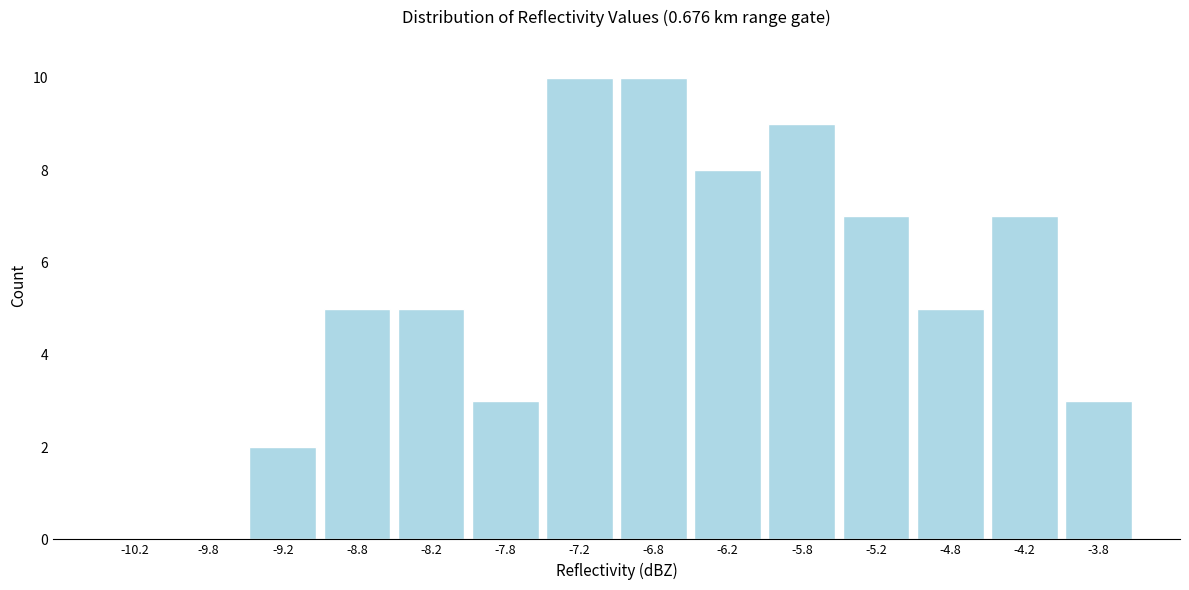

Reading left to right, list every bar in this chart as the range it spans on the x-axis followed by its height. The values are not printed on the chart, so give them approximately, as read against the axis.

-10.5 to -10.0: 0
-10.0 to -9.5: 0
-9.5 to -9.0: 2
-9.0 to -8.5: 5
-8.5 to -8.0: 5
-8.0 to -7.5: 3
-7.5 to -7.0: 10
-7.0 to -6.5: 10
-6.5 to -6.0: 8
-6.0 to -5.5: 9
-5.5 to -5.0: 7
-5.0 to -4.5: 5
-4.5 to -4.0: 7
-4.0 to -3.5: 3